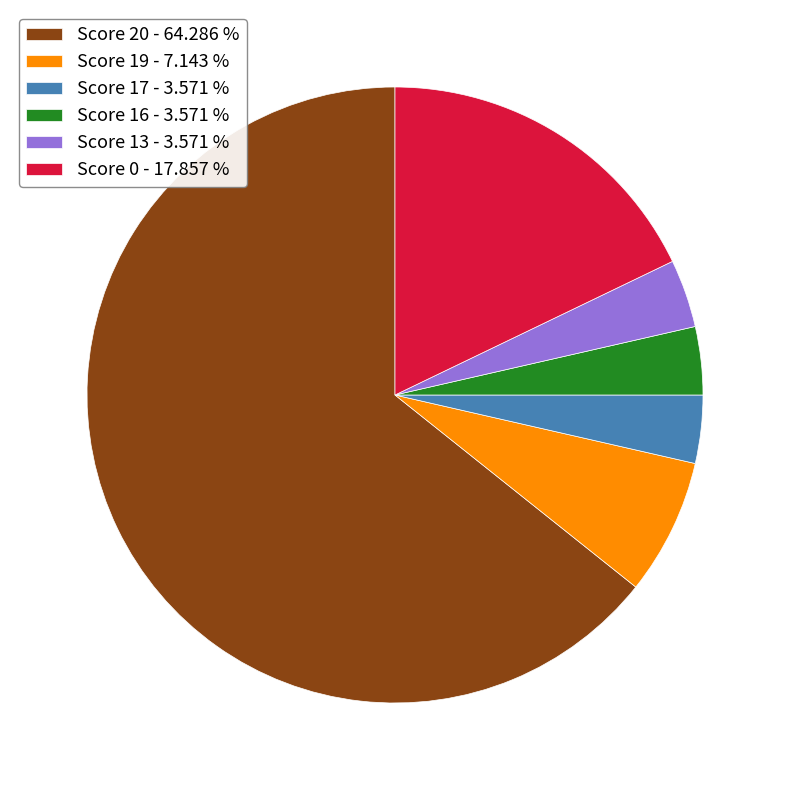

Do Score 16 - 3.571 % and Score 19 - 7.143 % together represent more than half of the pie?

No